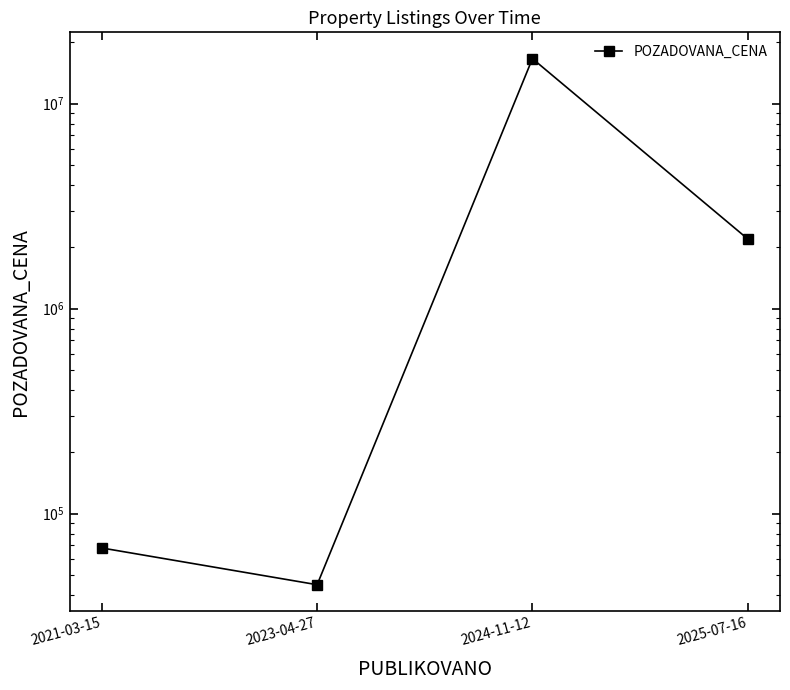

Where is the first local minimum?

2023-04-27